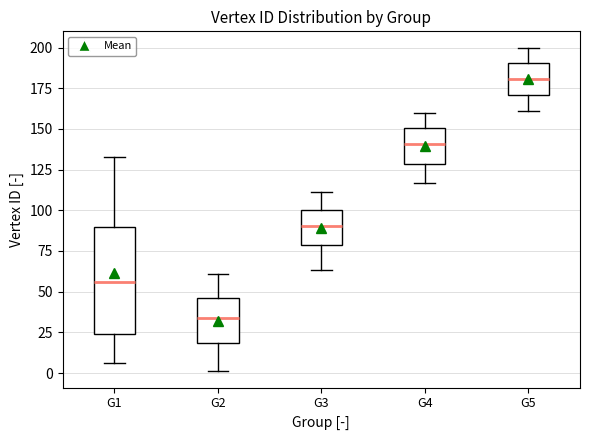

Which box's median line is the lowest?

G2